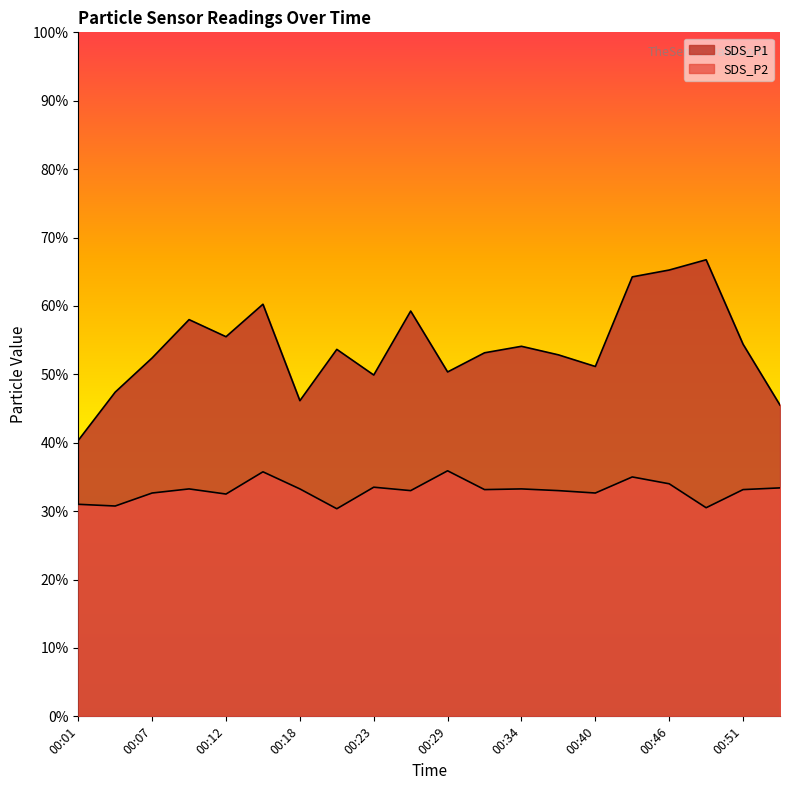

What are all the series names shown in the legend?

SDS_P1, SDS_P2